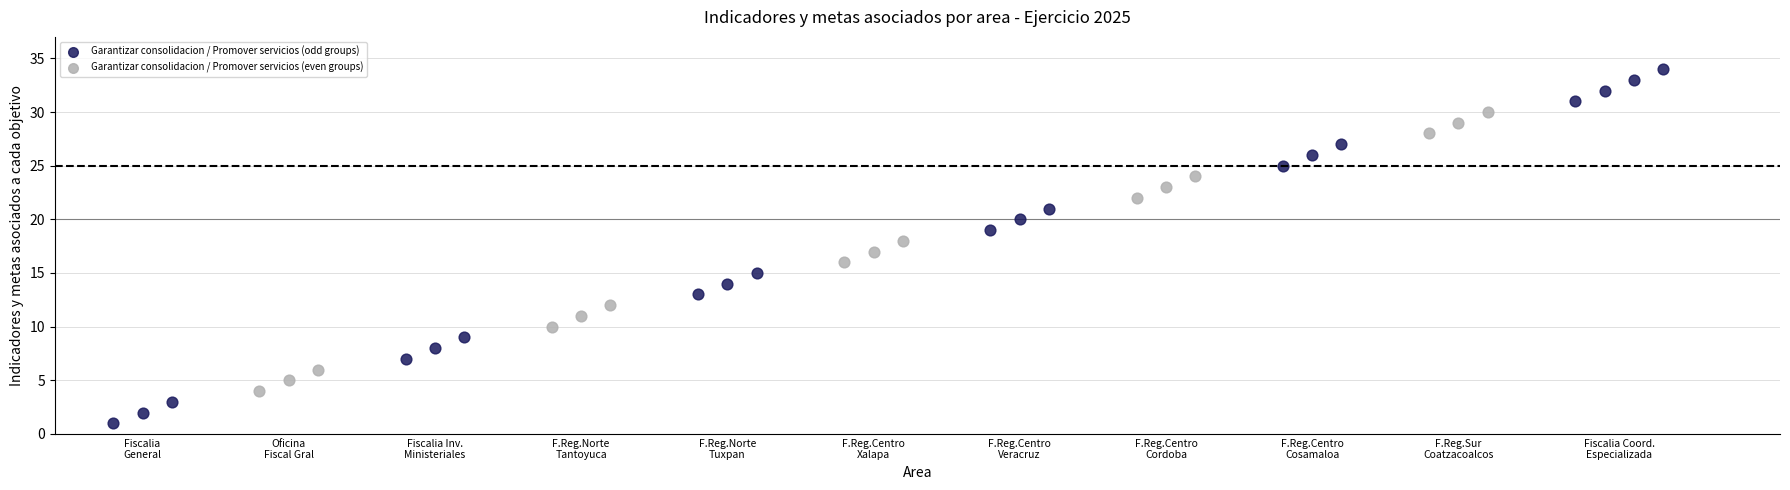

Which series reaches the maximum Y coordinate?

Garantizar consolidacion / Promover servicios (odd groups)